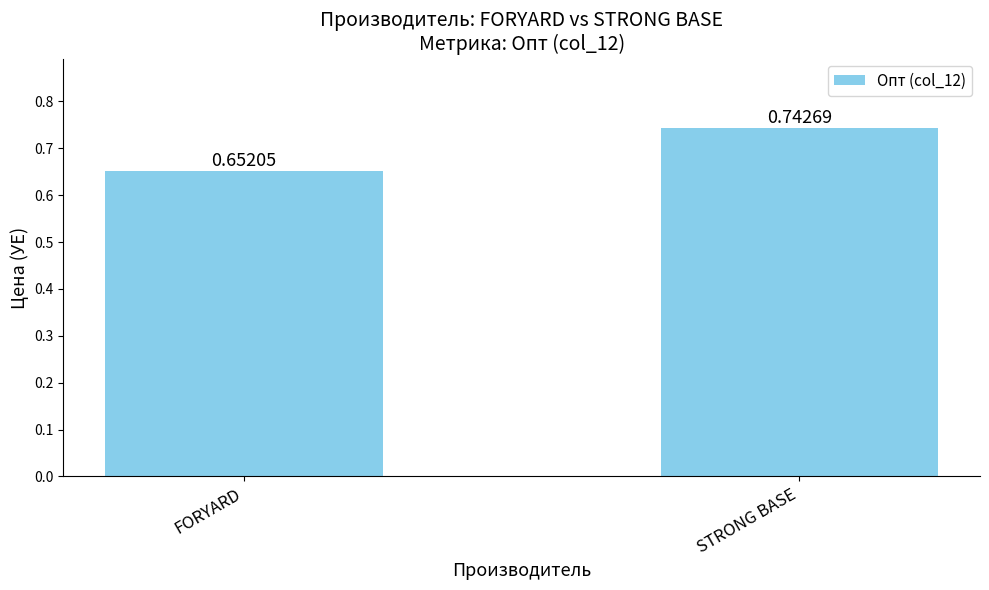

Rank the categories by value from highest to lowest.

STRONG BASE, FORYARD